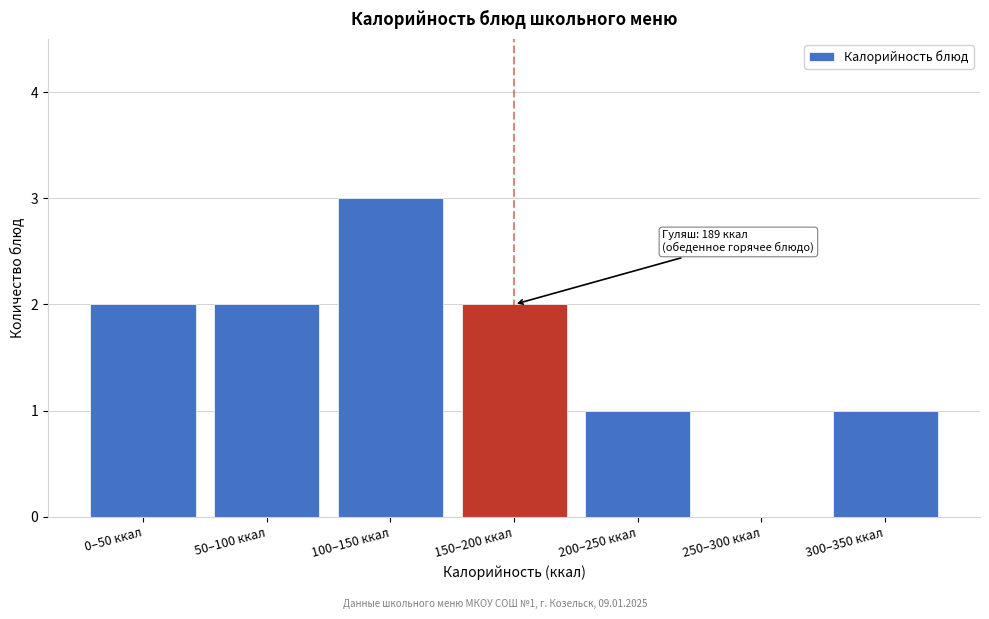

Reading right to left, what are all the values shown in this chart?

300–350 ккал=1	250–300 ккал=0	200–250 ккал=1	150–200 ккал=2	100–150 ккал=3	50–100 ккал=2	0–50 ккал=2